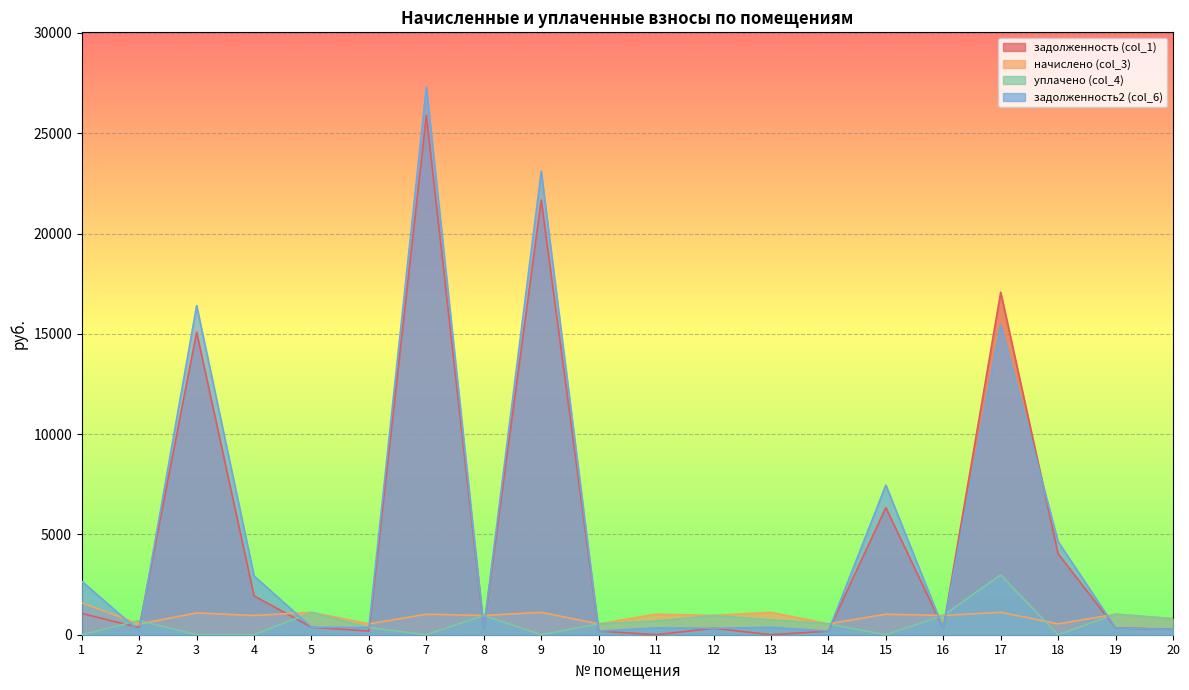

Reading right to left, list all the values displayed in this chart.

задолженность (col_1): 20=266.5	19=341.1	18=4027.2	17=17073.2	16=319.9	15=6335.9	14=180.3	13=0.0	12=319.9	11=0.0	10=180.3	9=21668.8	8=319.9	7=25890.7	6=180.3	5=372.1	4=1936.0	3=15081.5	2=354.5	1=1061.0
начислено (col_3): 20=799.4	19=1023.4	18=540.8	17=1116.3	16=959.7	15=1023.4	14=540.8	13=1116.3	12=959.7	11=1023.4	10=540.8	9=1116.3	8=959.7	7=1023.4	6=540.8	5=1116.3	4=959.7	3=1087.1	2=531.7	1=1591.6
уплачено (col_4): 20=799.4	19=1023.4	18=0.0	17=2980.8	16=959.7	15=0.0	14=540.8	13=744.2	12=959.7	11=682.3	10=540.8	9=0.0	8=959.7	7=0.0	6=360.6	5=1116.3	4=0.0	3=0.0	2=709.0	1=0.0
задолженность2 (col_6): 20=266.5	19=341.1	18=4635.2	17=15440.9	16=319.9	15=7458.3	14=180.3	13=372.1	12=319.9	11=341.1	10=180.3	9=23103.0	8=319.9	7=27299.3	6=360.6	5=372.1	4=2927.3	3=16409.5	2=178.2	1=2666.3